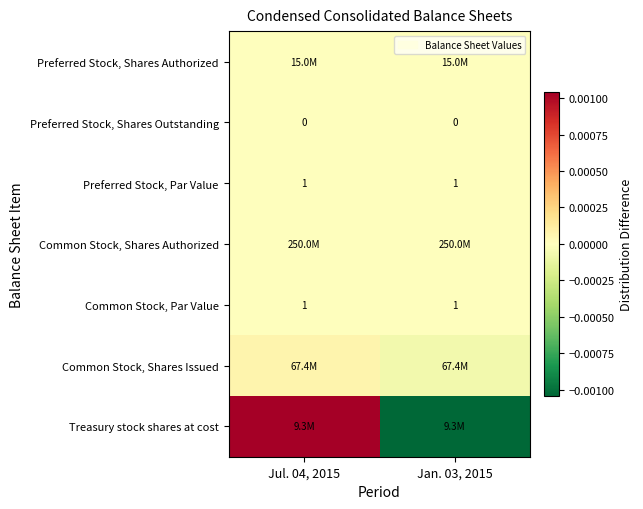

Count the number of categories in the chart.

2